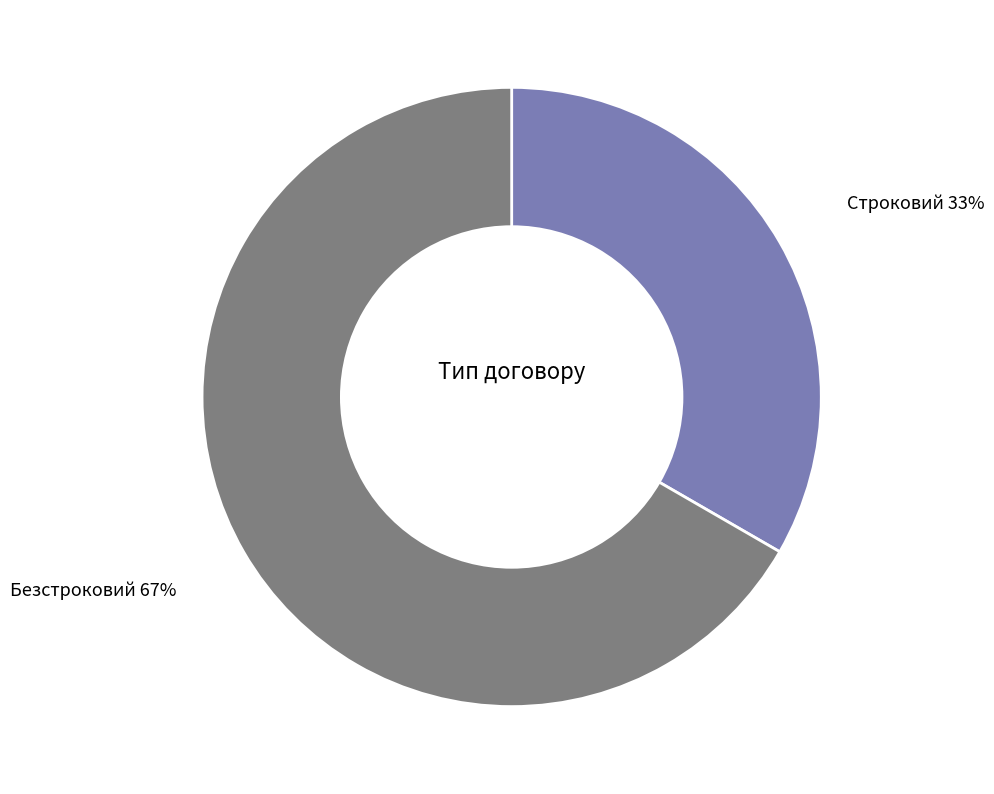

Approximately how many times larger is the value at Строковий compared to Безстроковий?

0.5